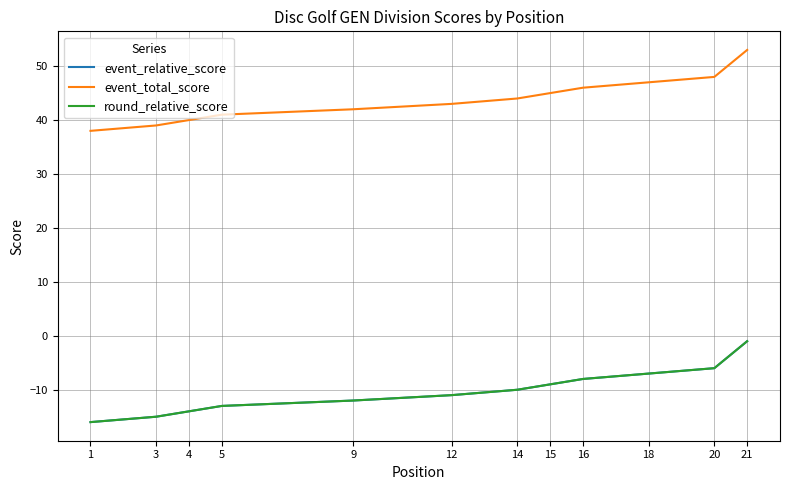

What is the difference between the event_relative_score values at 1 and 18?

9